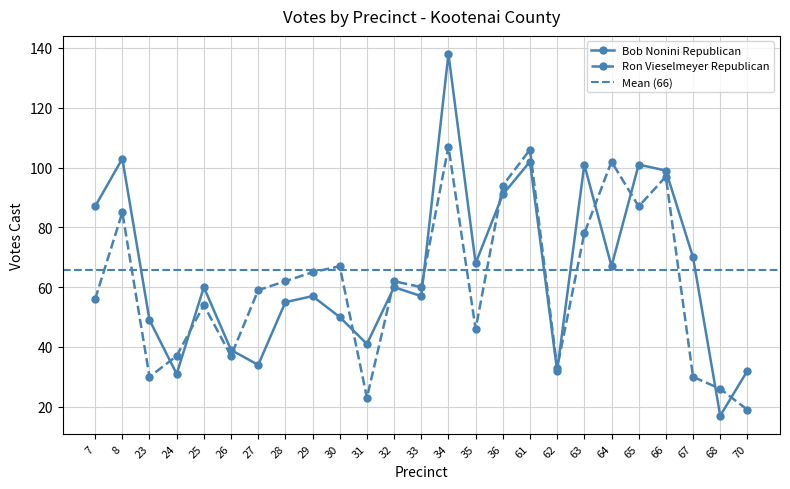

At which label does Bob Nonini Republican reach its peak?

34